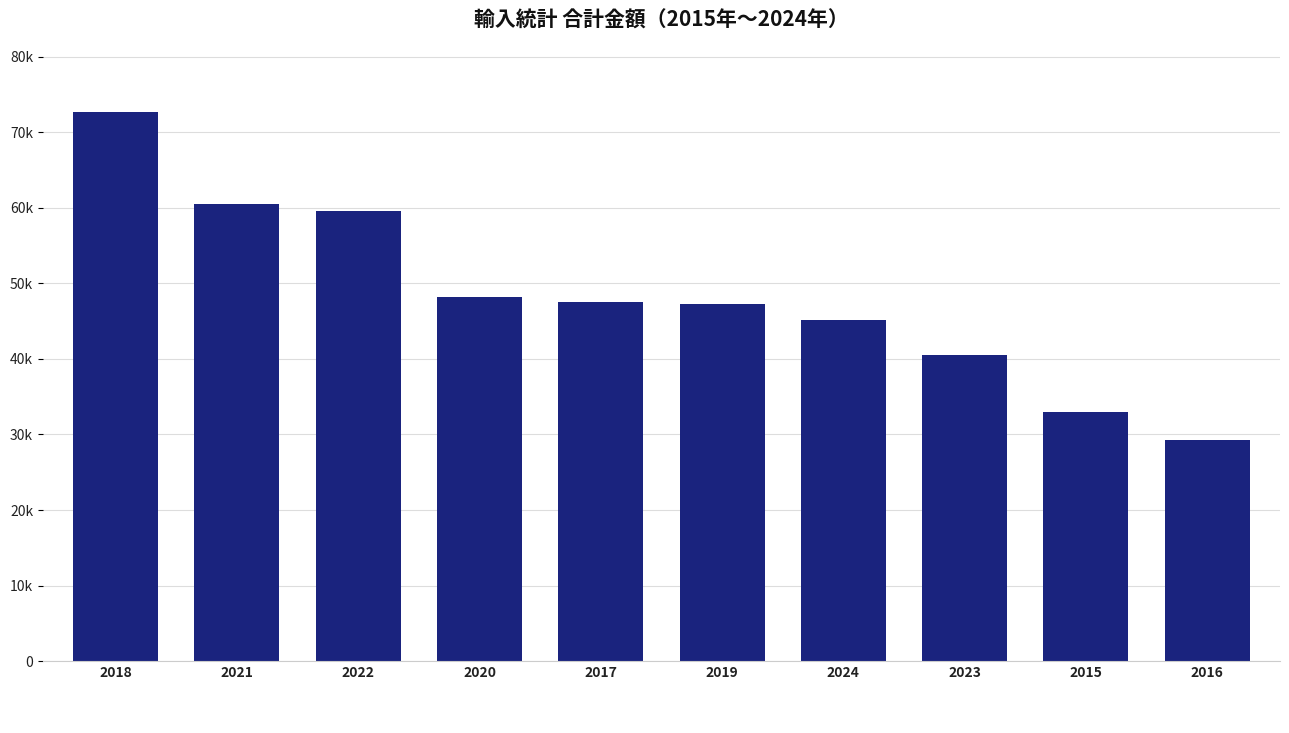

Is it true that the value at 2018 is 106212?

False